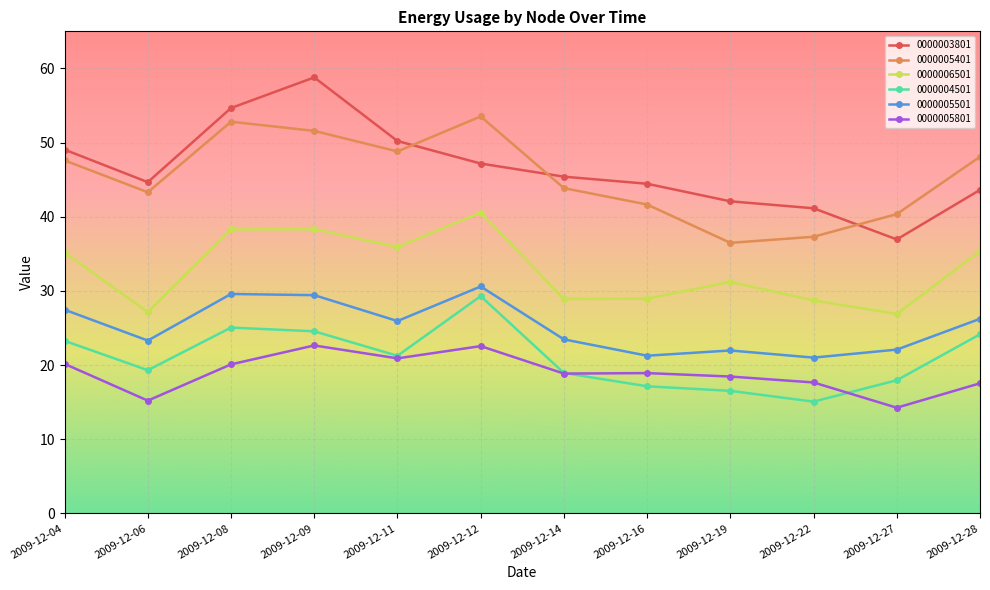

Read the 0000005501 value at 2009-12-06.

23.3